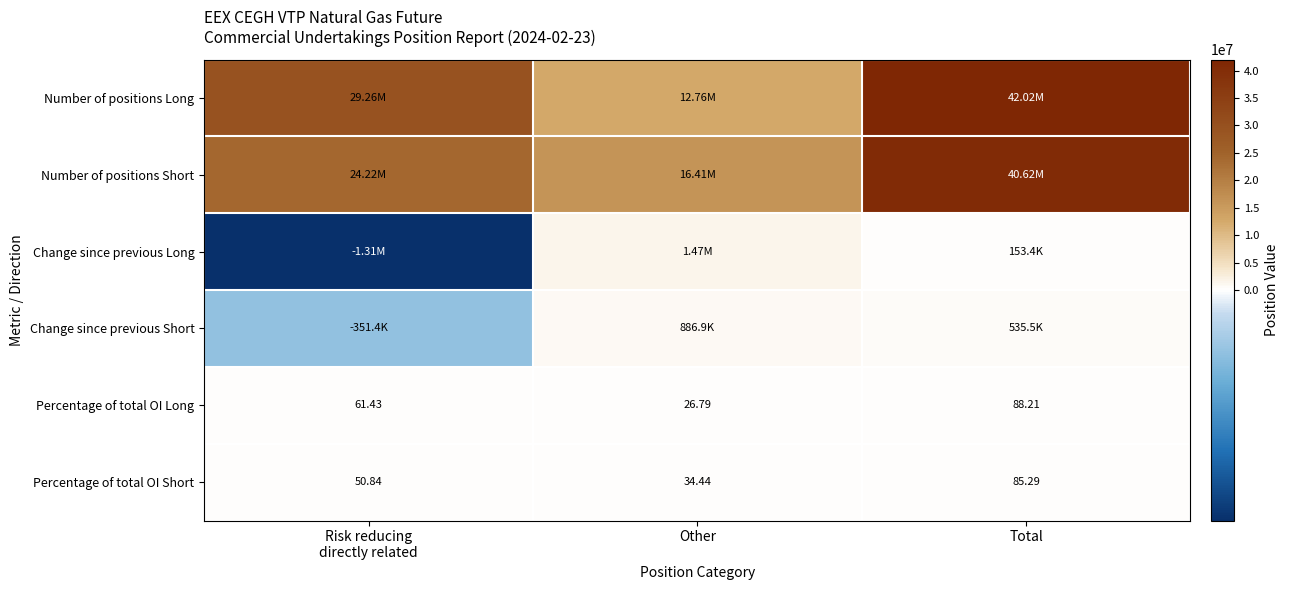

Which category has the lowest value in the Percentage of total OI Long series?

Other